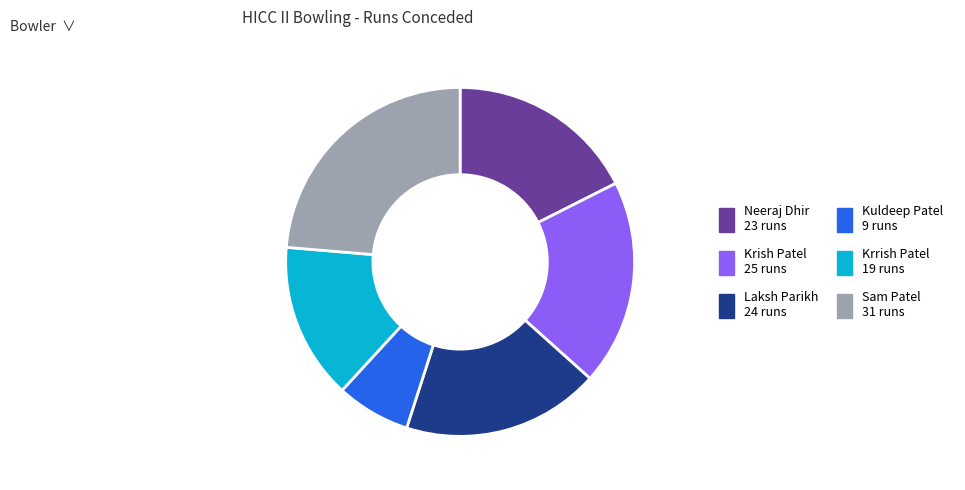

Combined, do Sam Patel and Kuldeep Patel account for over 50%?

No